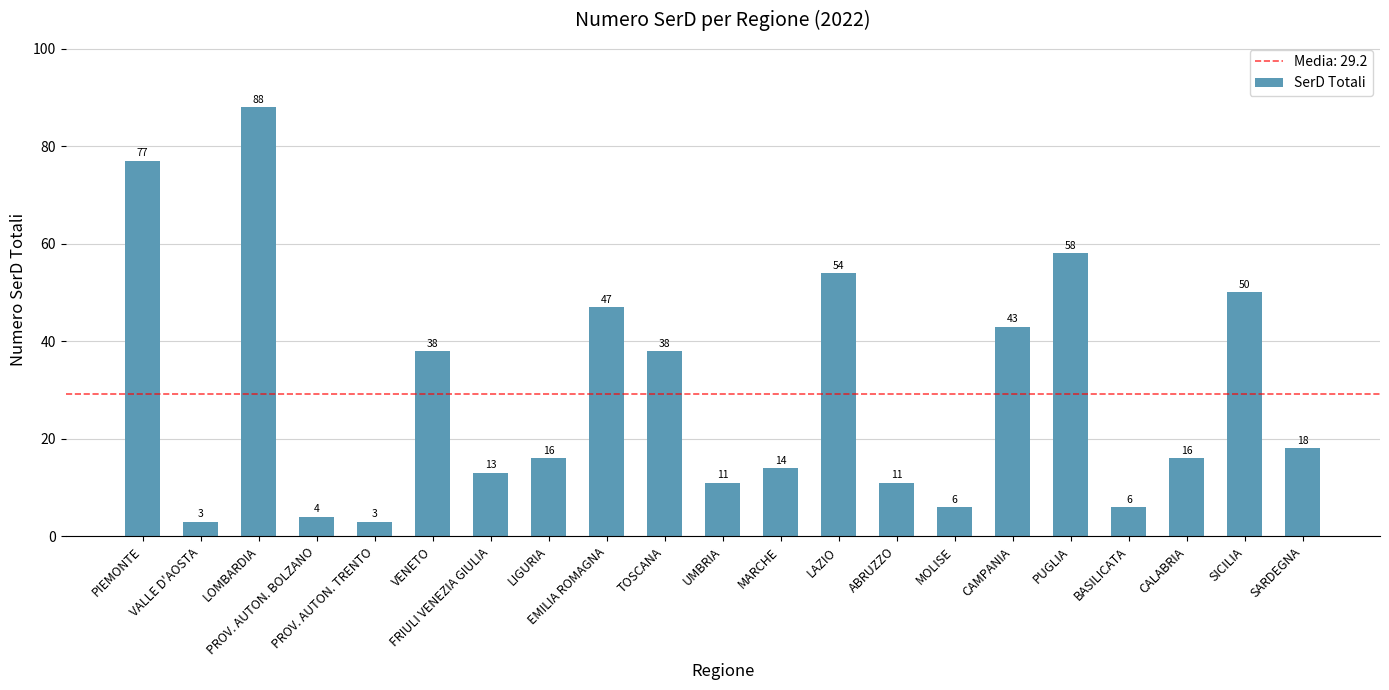

What is the average value?

29